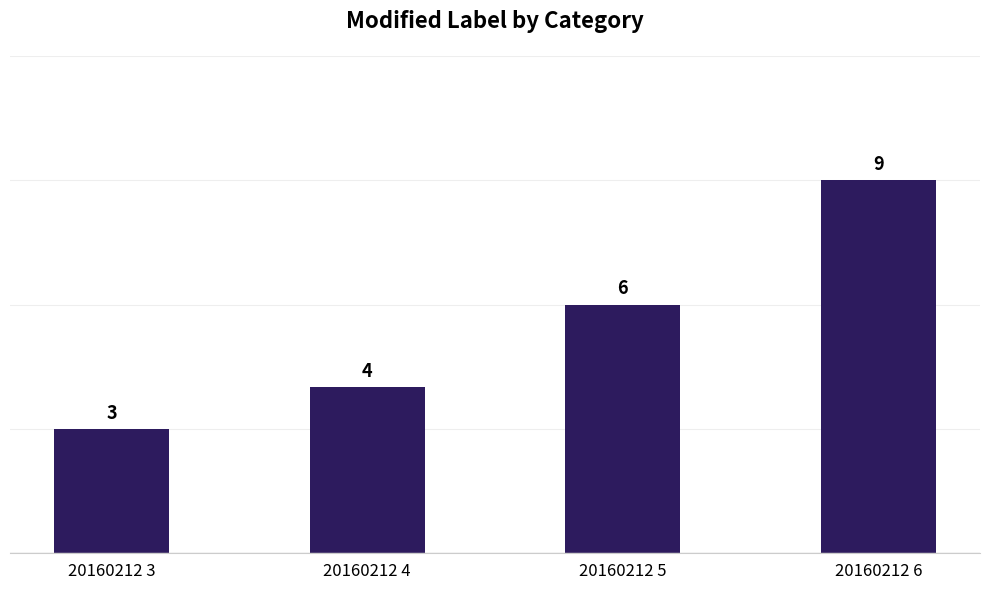

What value does the data have at 20160212 5?

6